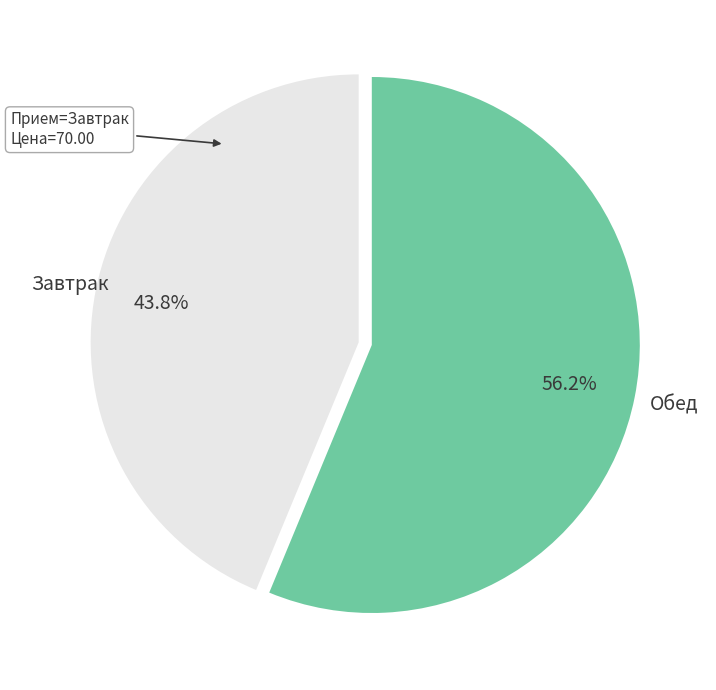

Combined, what portion of the pie is Завтрак and Обед?

100.0%